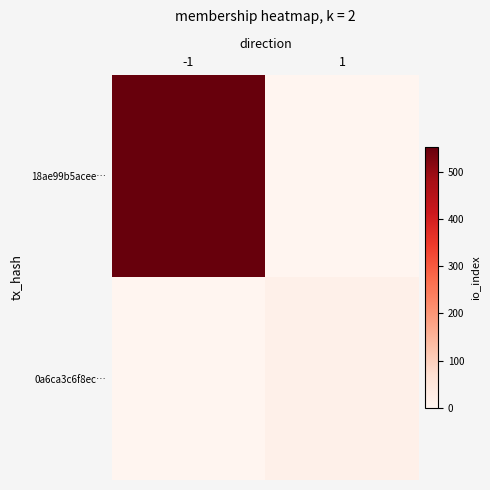

Which category has the highest value across all series?

-1